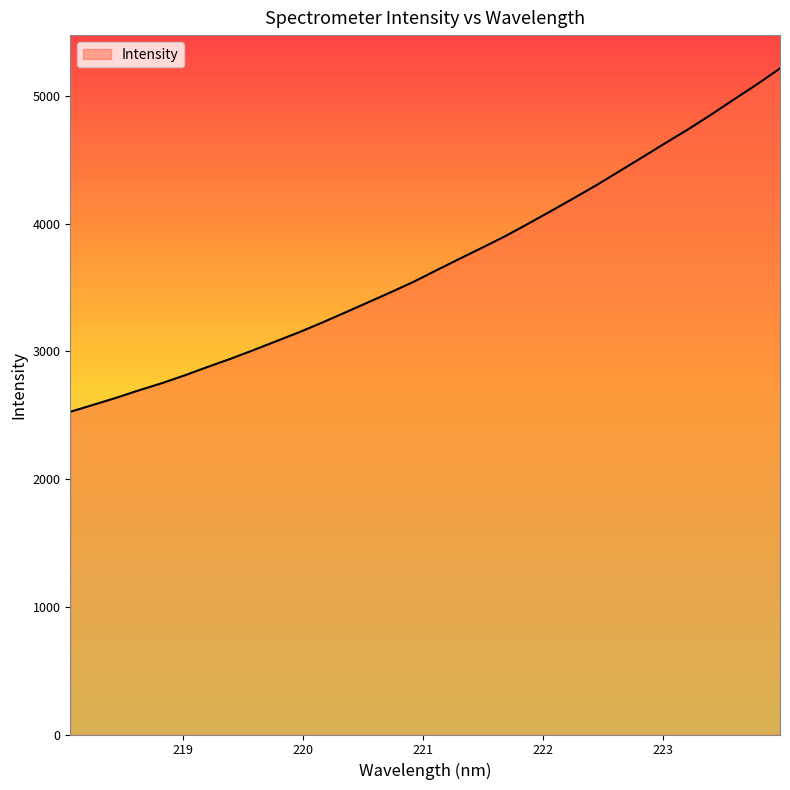

What is the difference between the maximum and minimum values?

2688.9